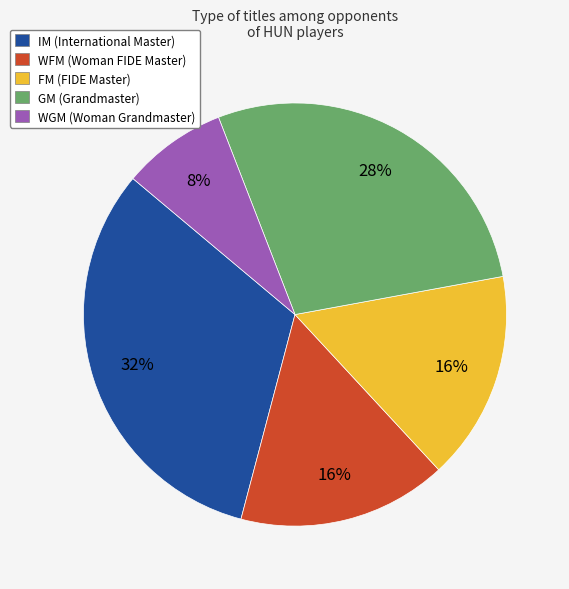

Is the sum of GM and IM greater than half?

Yes